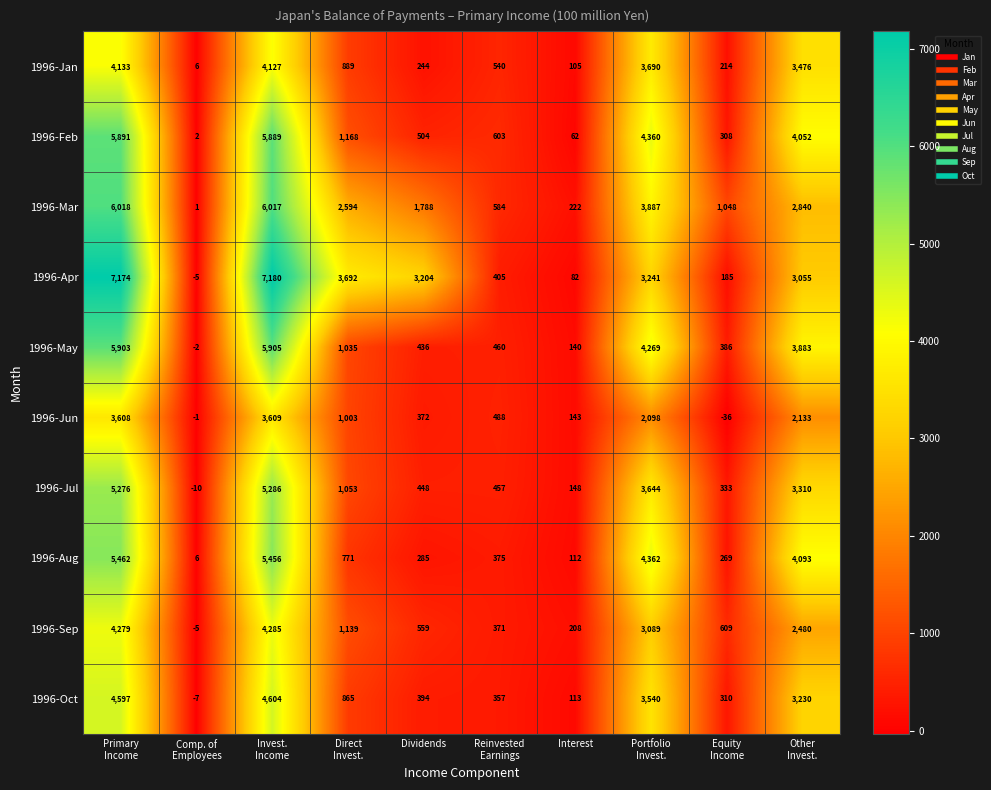

What is the difference between the maximum and minimum values in the 1996-Sep series?

4290